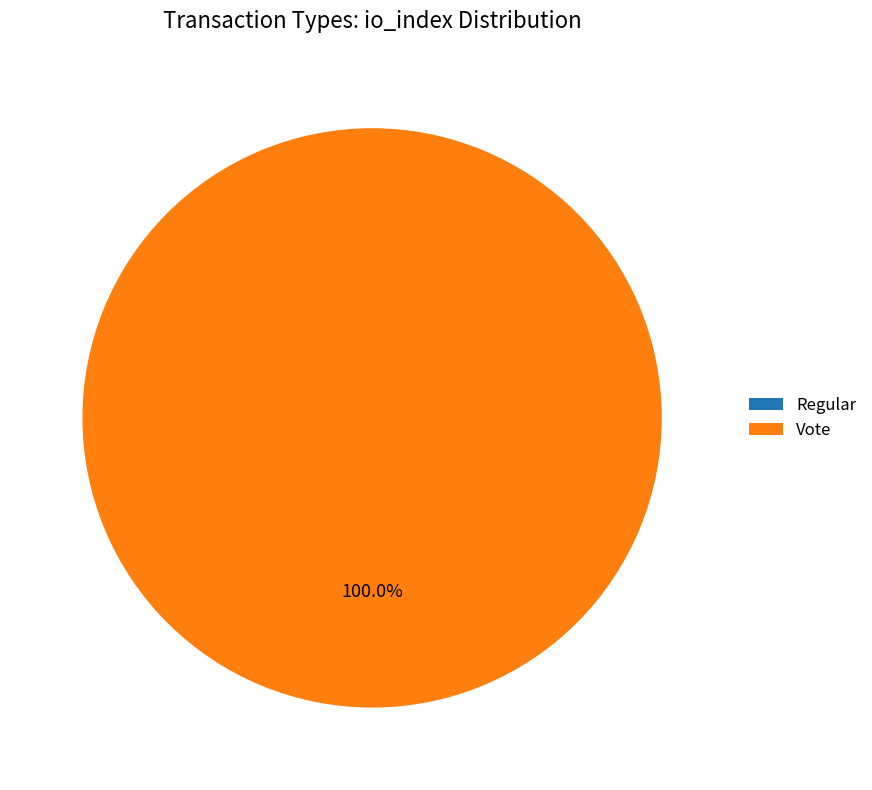

How many segments does this pie chart have?

2